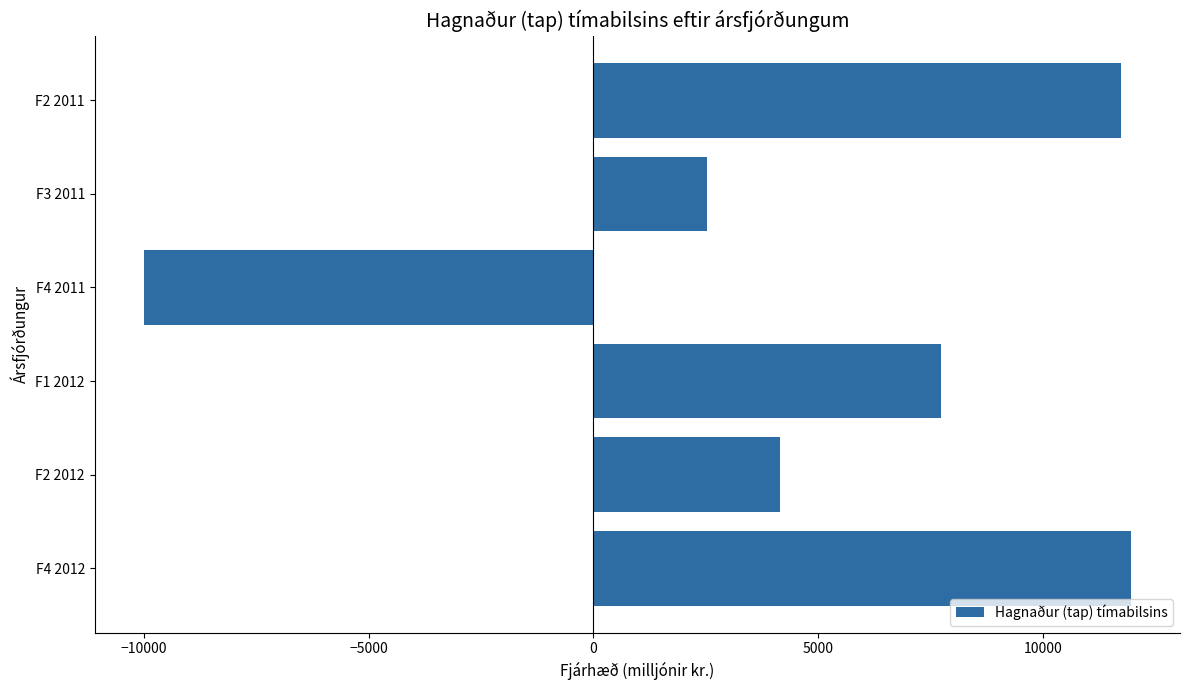

How many values are below zero?

1